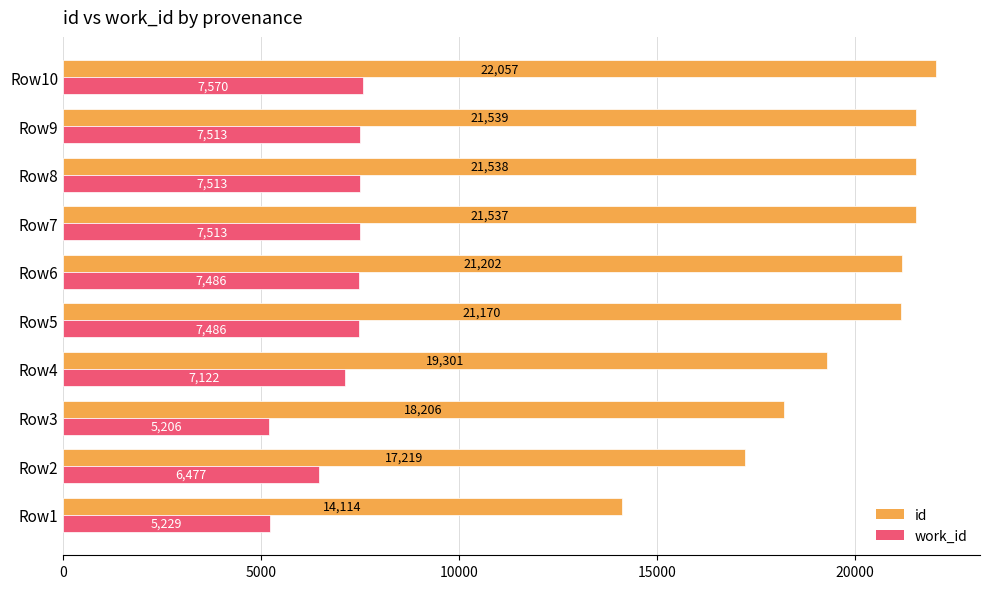

How many distinct data groups are displayed?

2